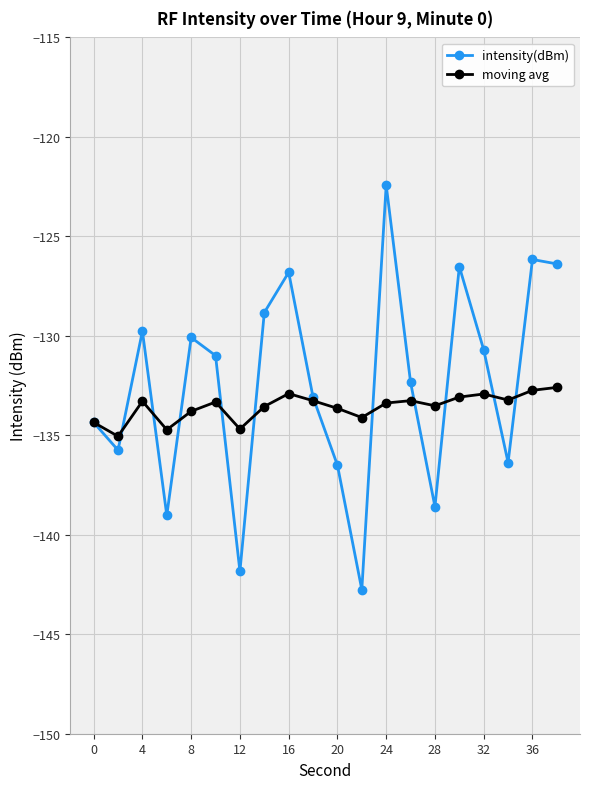

What is the value of the moving avg point at the 4th from the left?

-134.7